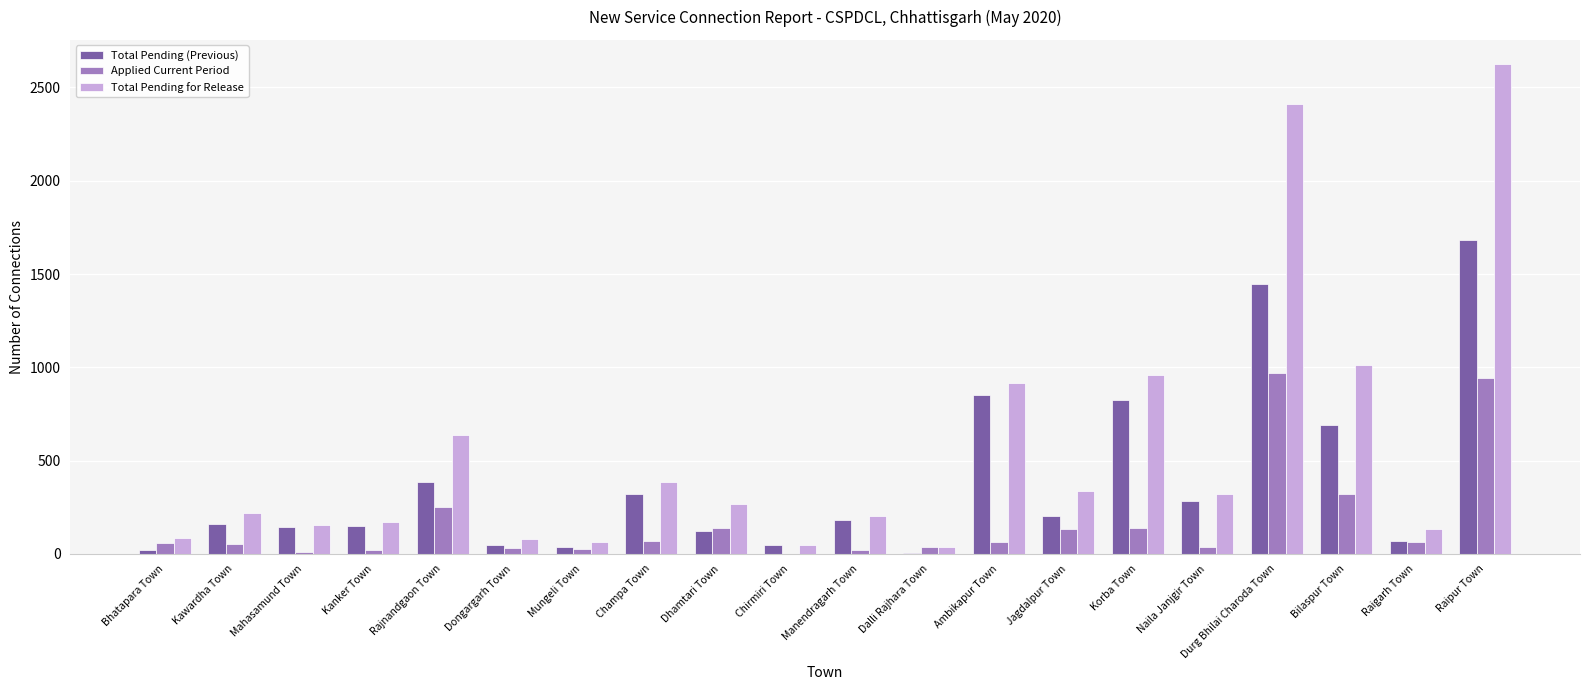

Between Jagdalpur Town and Raigarh Town, which series saw the biggest shift?

Total Pending for Release